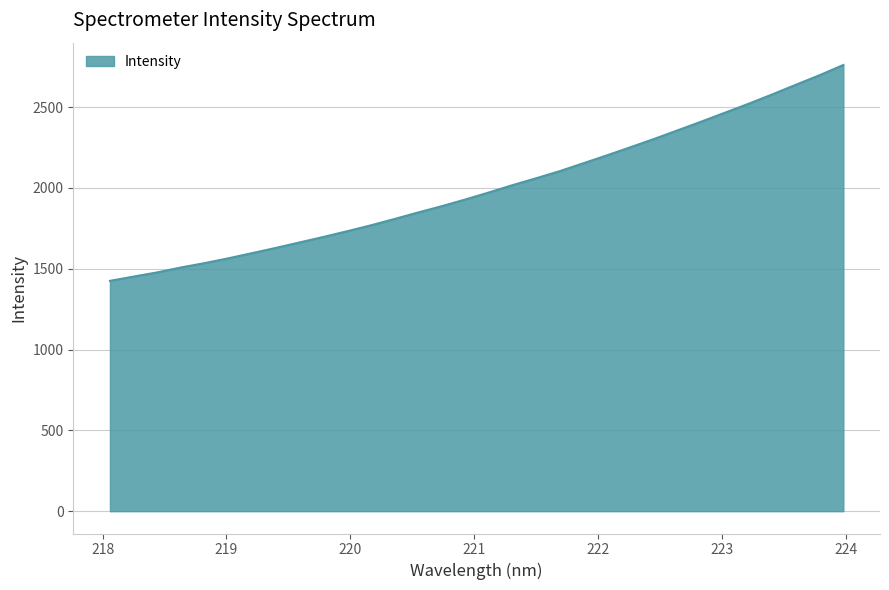

What is the difference between the maximum and minimum values?

1335.2